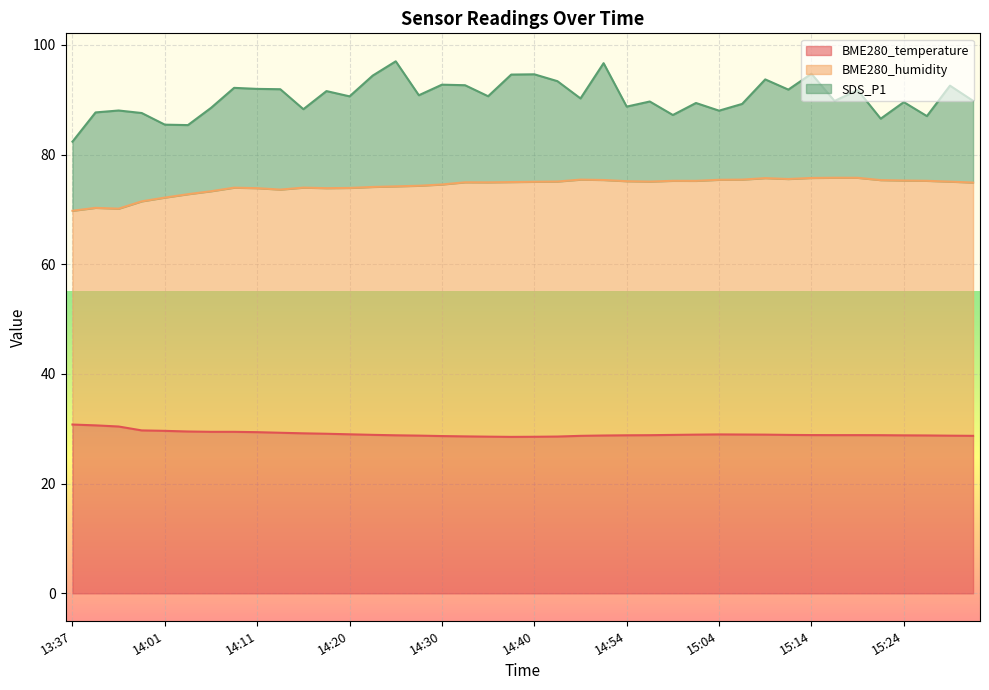

What is the lowest value of the BME280_temperature series?

28.5